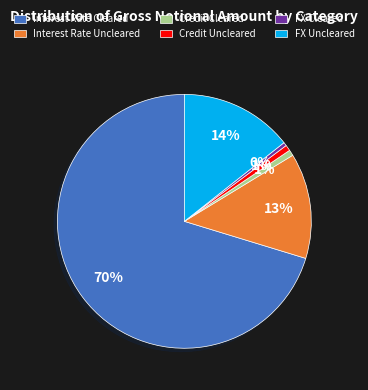

How many segments does this pie chart have?

6